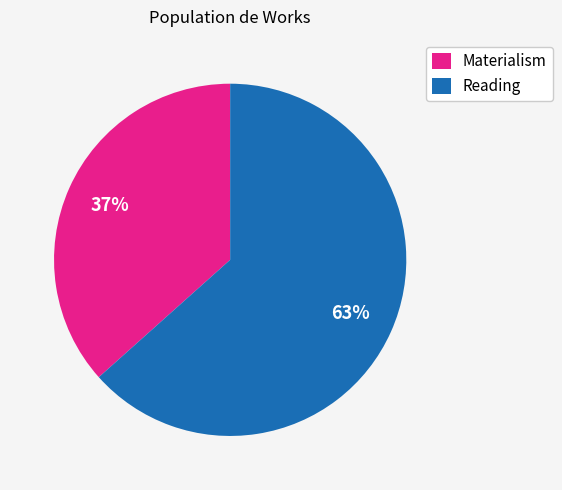

To the nearest percent, what percentage of the pie is Materialism?

37%